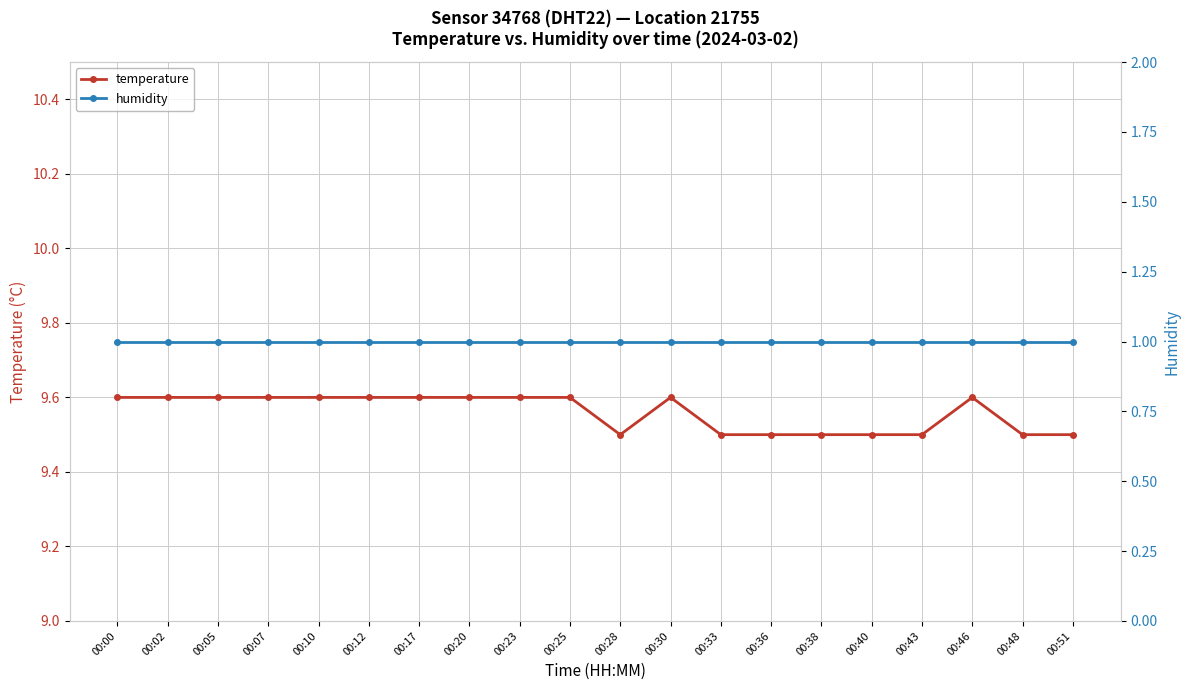

What is the maximum value shown in the chart?

9.6